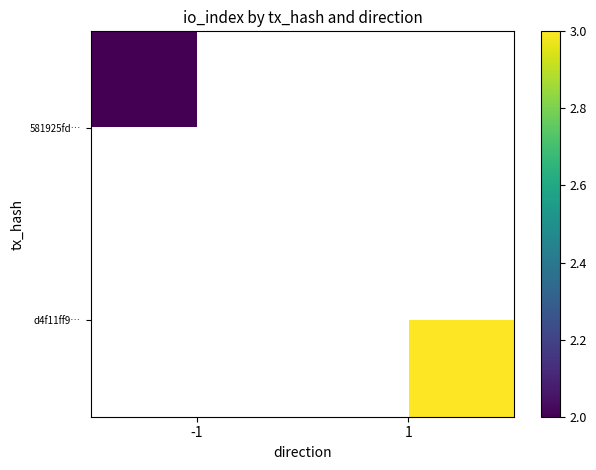

Read the d4f11ff9… value at 1.

3.0